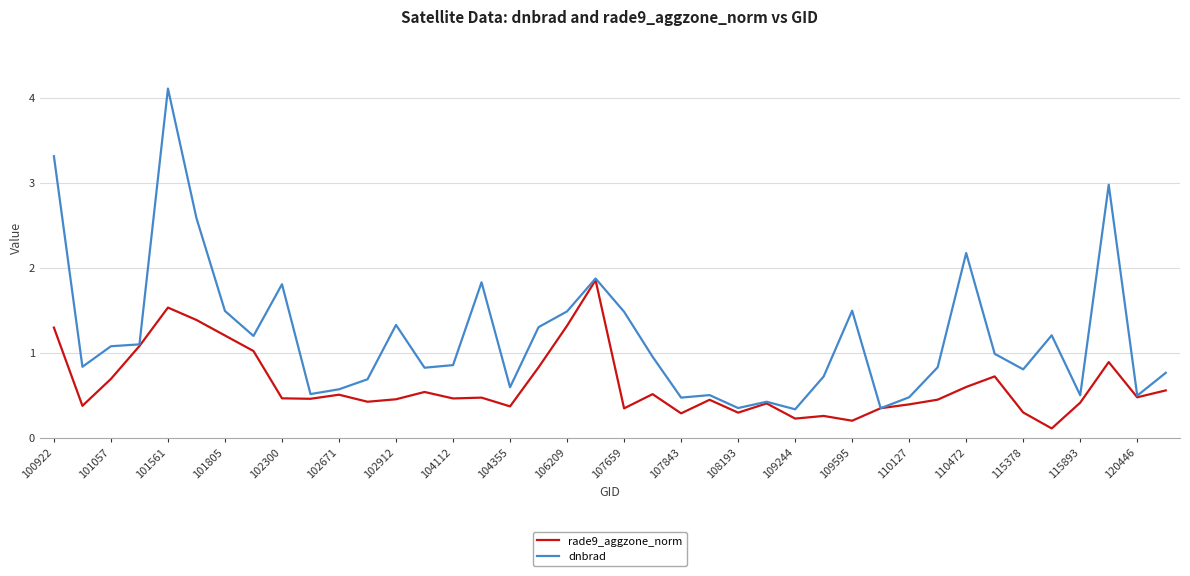

What is the difference between the maximum and minimum values in the rade9_aggzone_norm series?

1.7